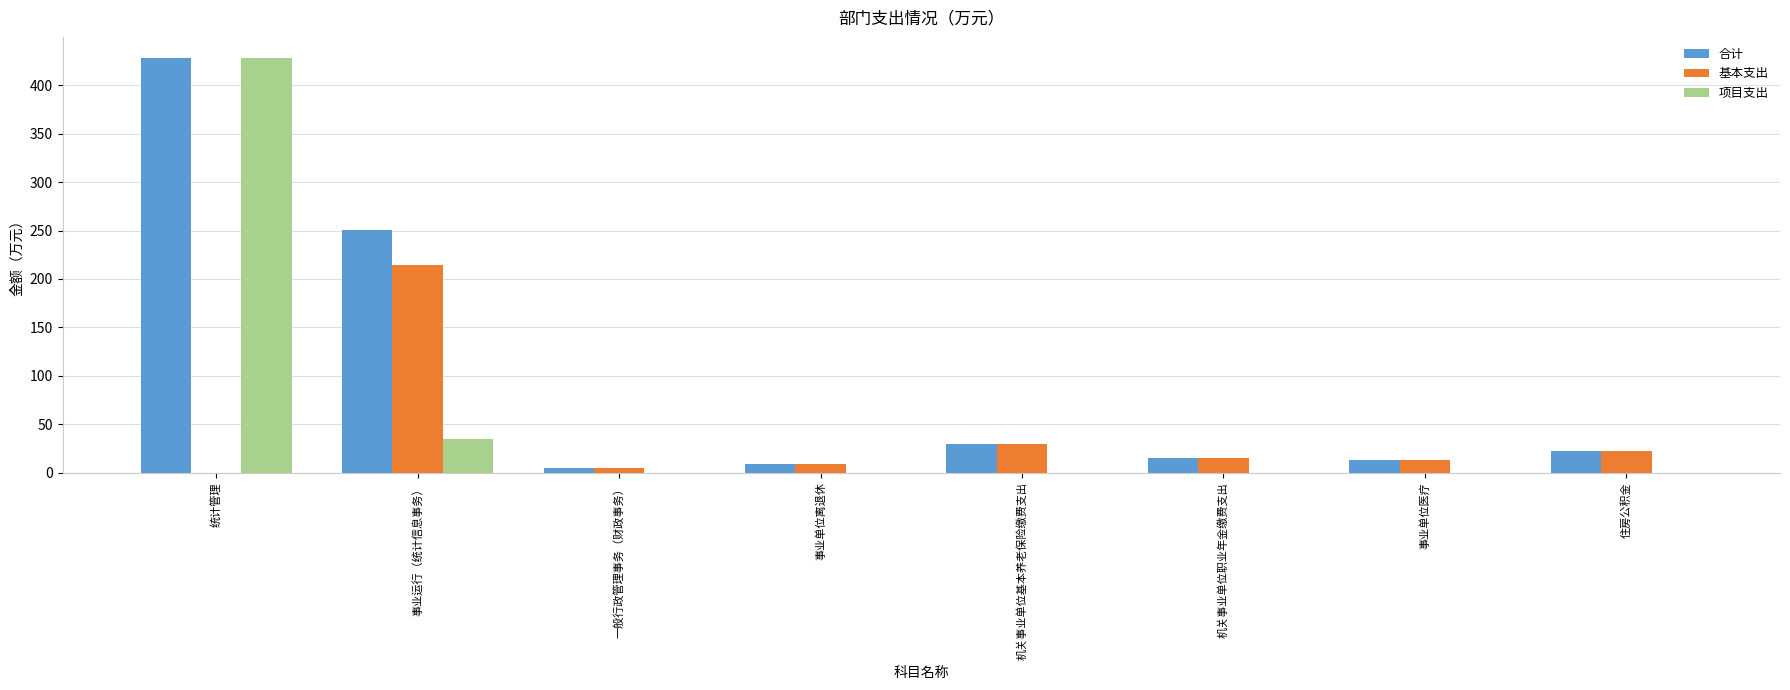

Which category has the highest value across all series?

统计管理